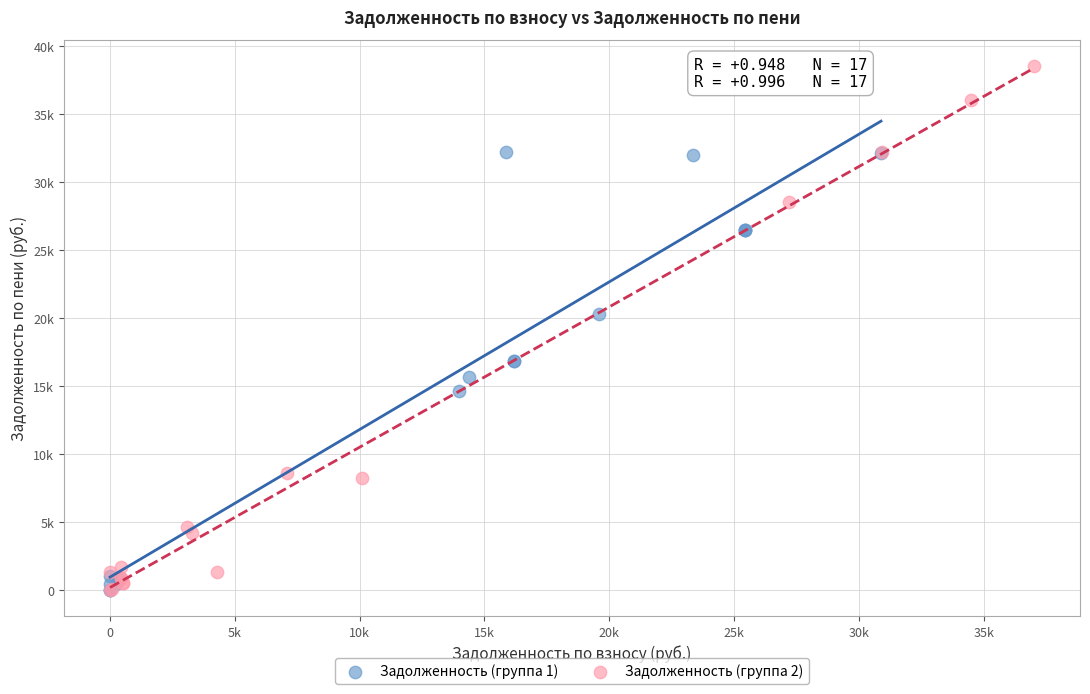

What are all the series names shown in the legend?

Задолженность (группа 1), Задолженность (группа 2)